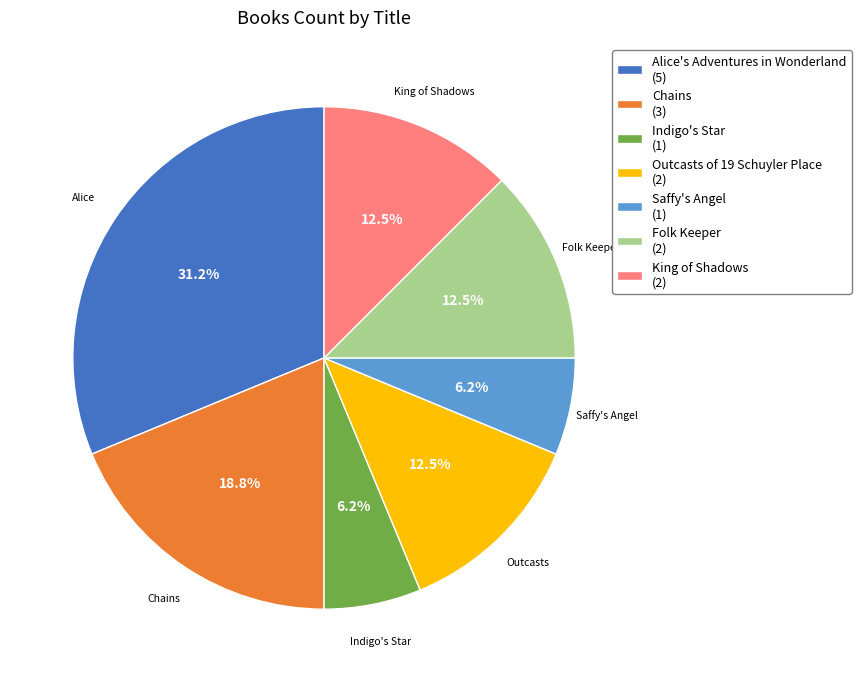

What is the largest slice in the pie chart?

Alice's Adventures in Wonderland